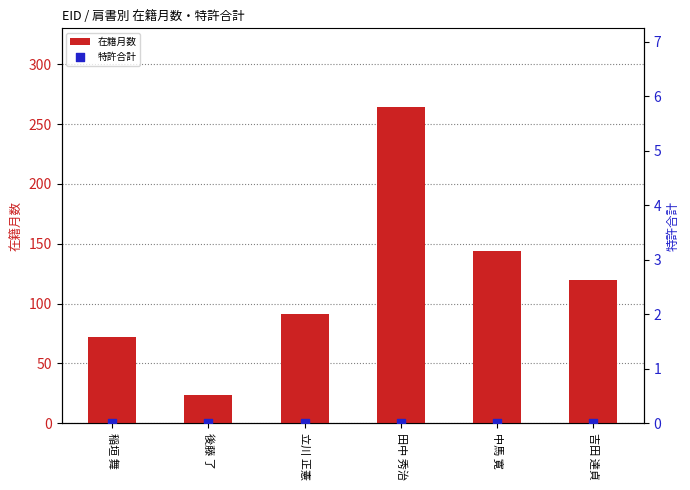

At which category is the sum across all series the highest?

田中 秀治